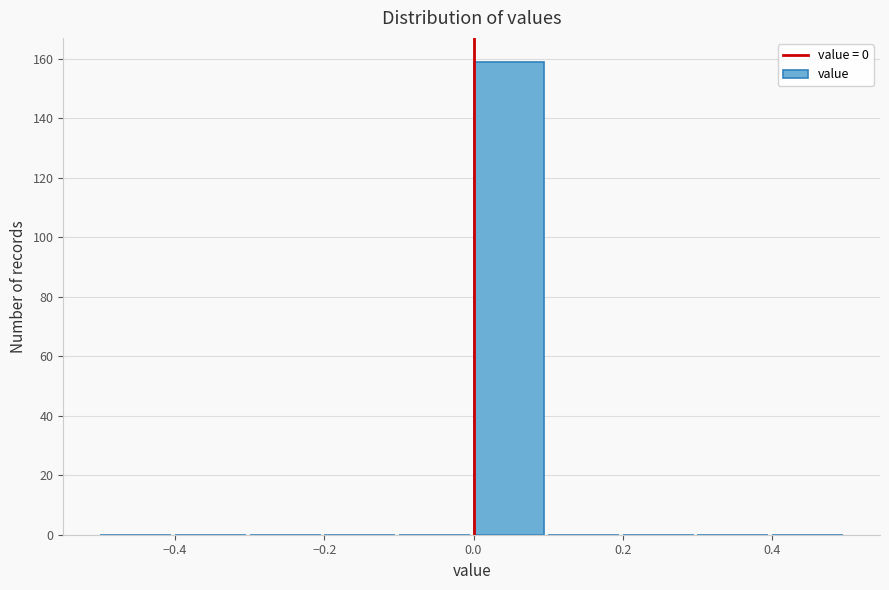

Which range on the x-axis has the tallest bar?

0.0 to 0.1